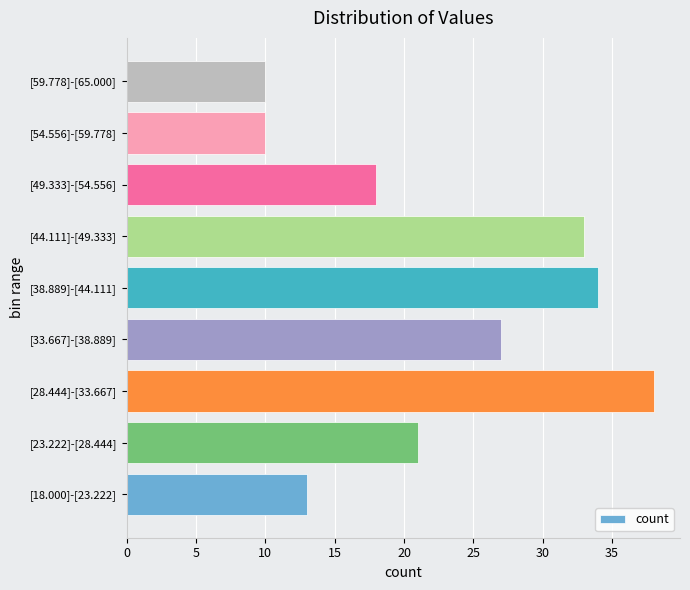

Which label corresponds to the largest value in the chart?

[28.444]-[33.667]